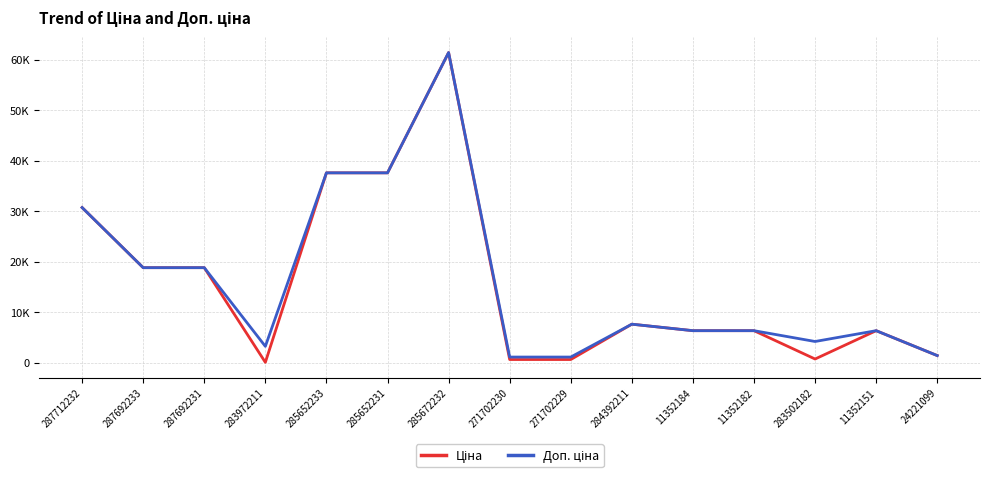

Is this an area chart (filled region under the line)?

No